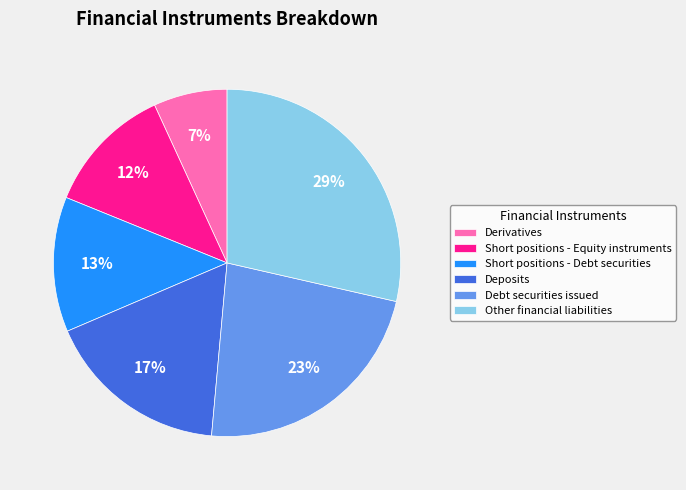

Count the number of slices in the pie.

6